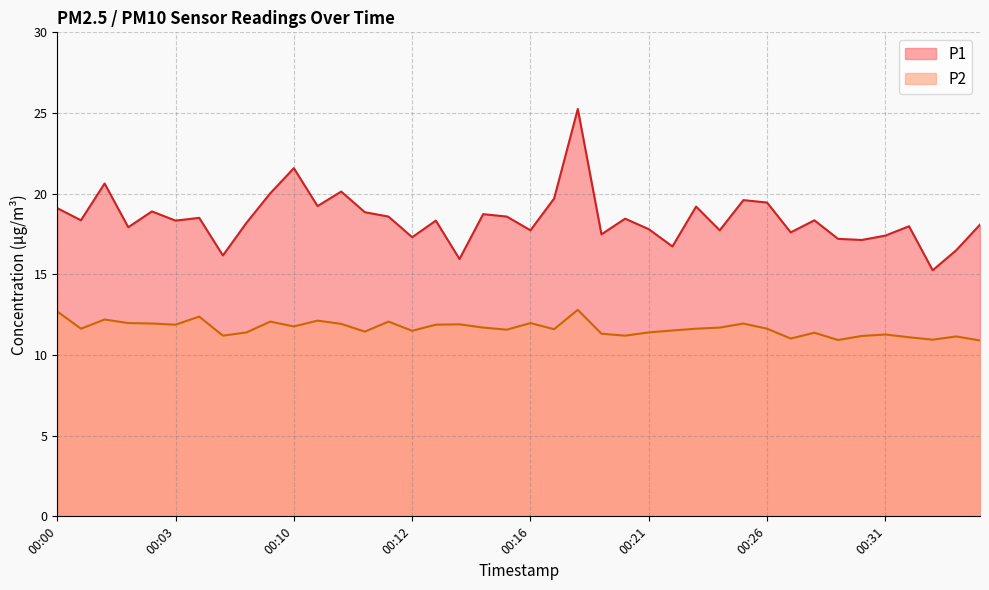

What is the difference between the maximum and minimum values in the P2 series?

1.9